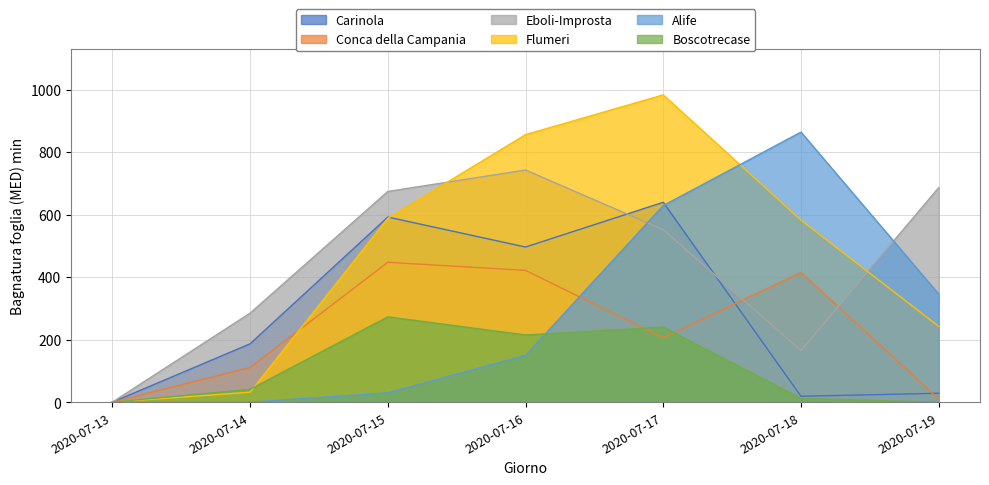

Which category has the lowest value across all series?

2020-07-13